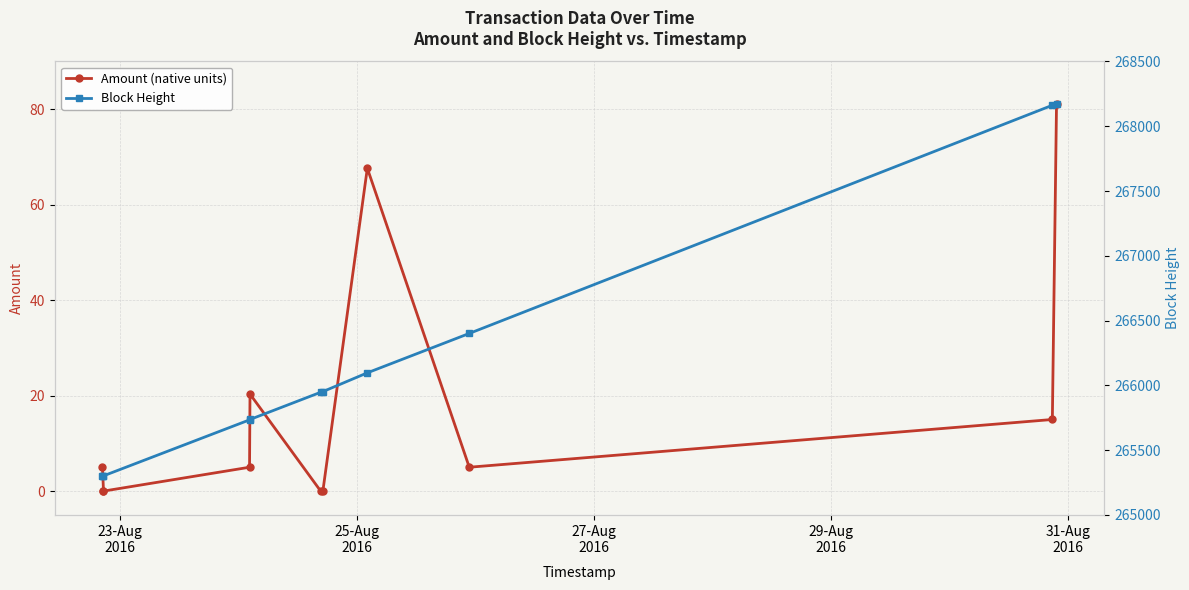

At how many categories does at least one series exceed 242961?

11